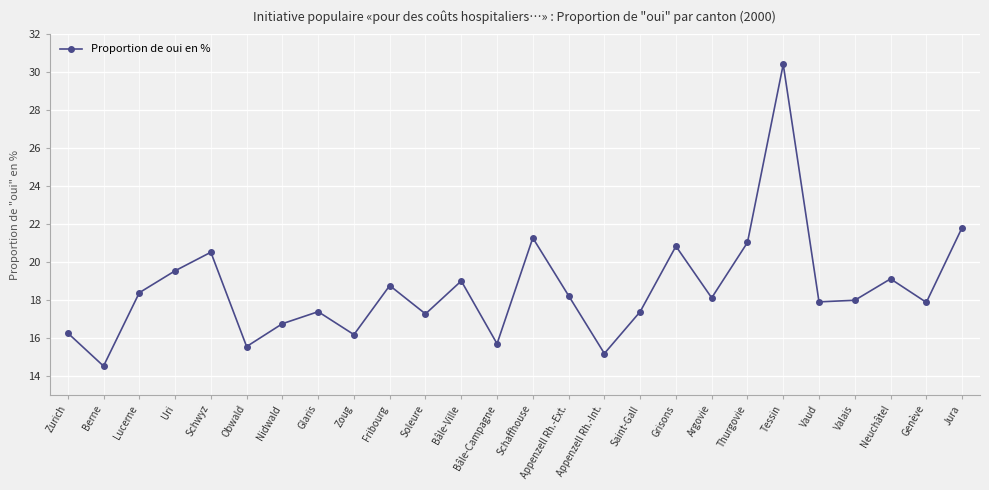

What is the value of the 6th point from the left?

15.5